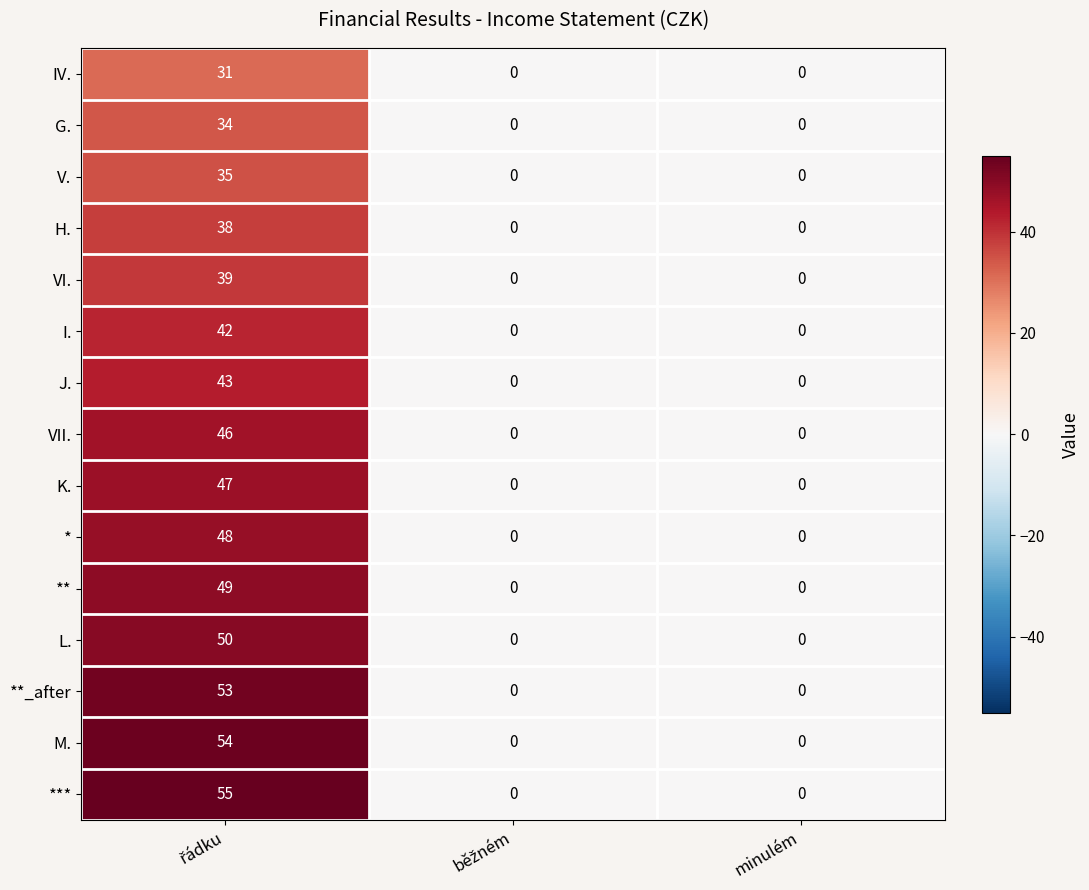

The value of I. at minulém is 0. True or false?

True